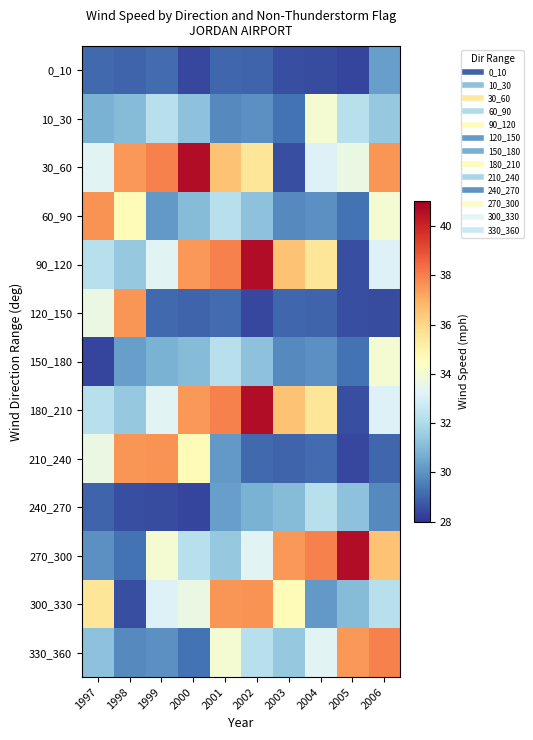

Which series has the largest total across all categories?

30_60